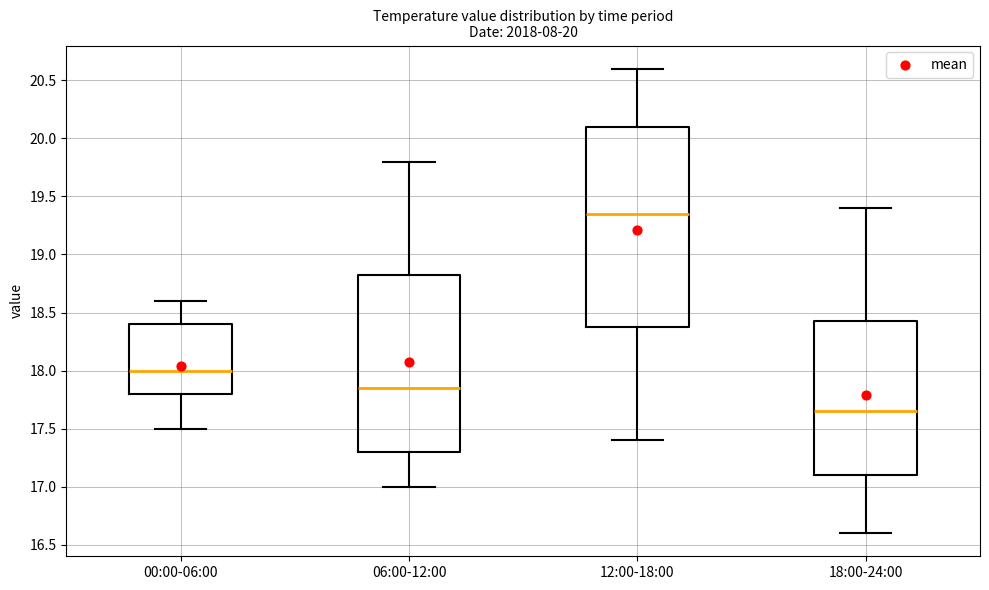

Which box has the lowest median line?

18:00-24:00